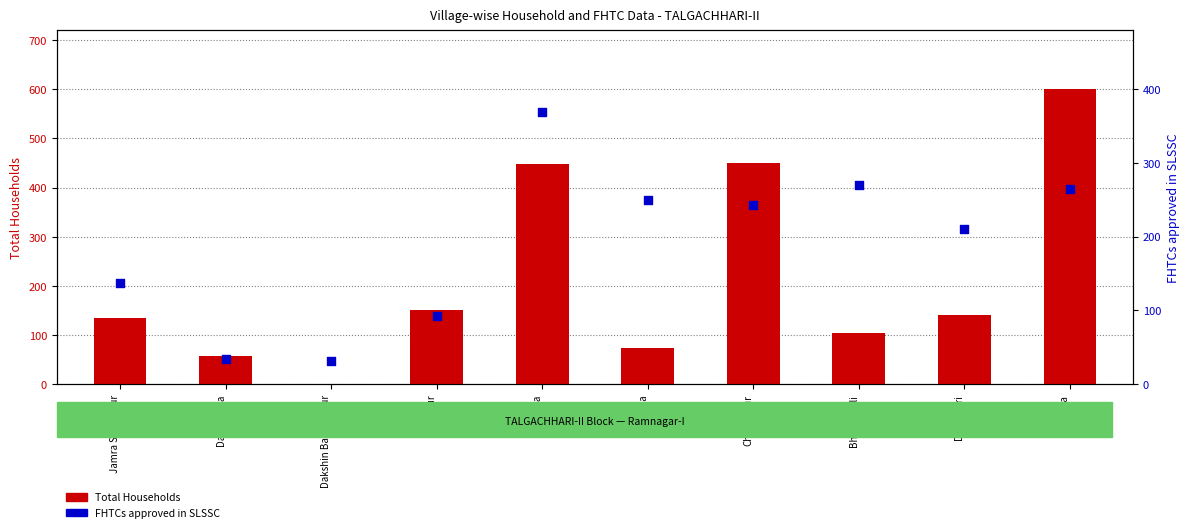

Which series has the largest total across all categories?

Total Households